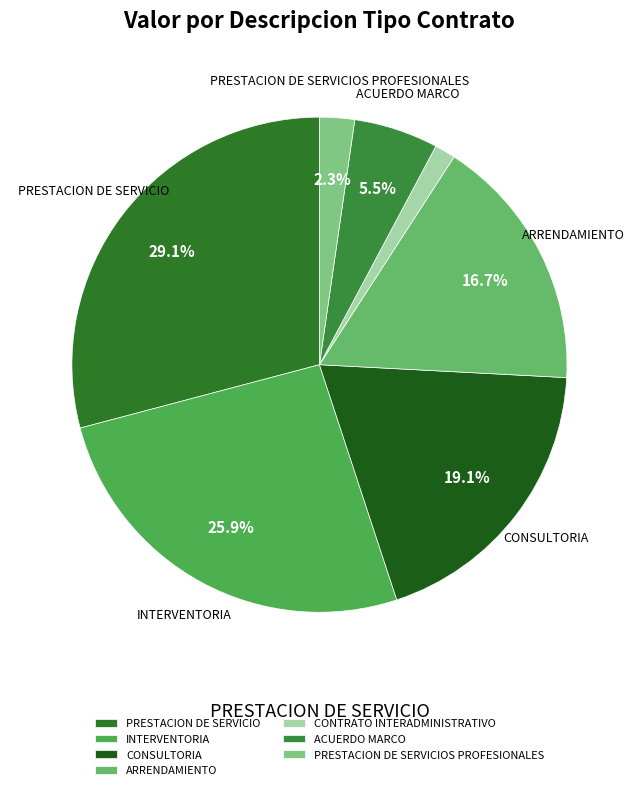

Combined, what portion of the pie is PRESTACION DE SERVICIOS PROFESIONALES and CONSULTORIA?

21.4%